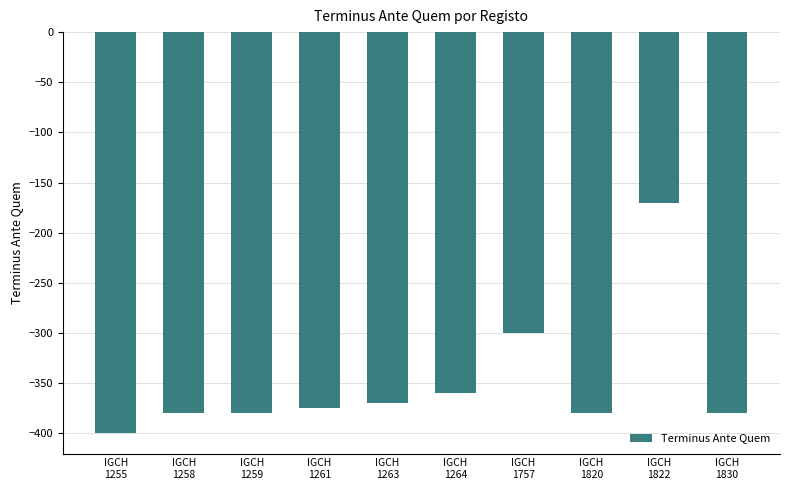

Where is the data nearest to the value -285?

IGCH
1757